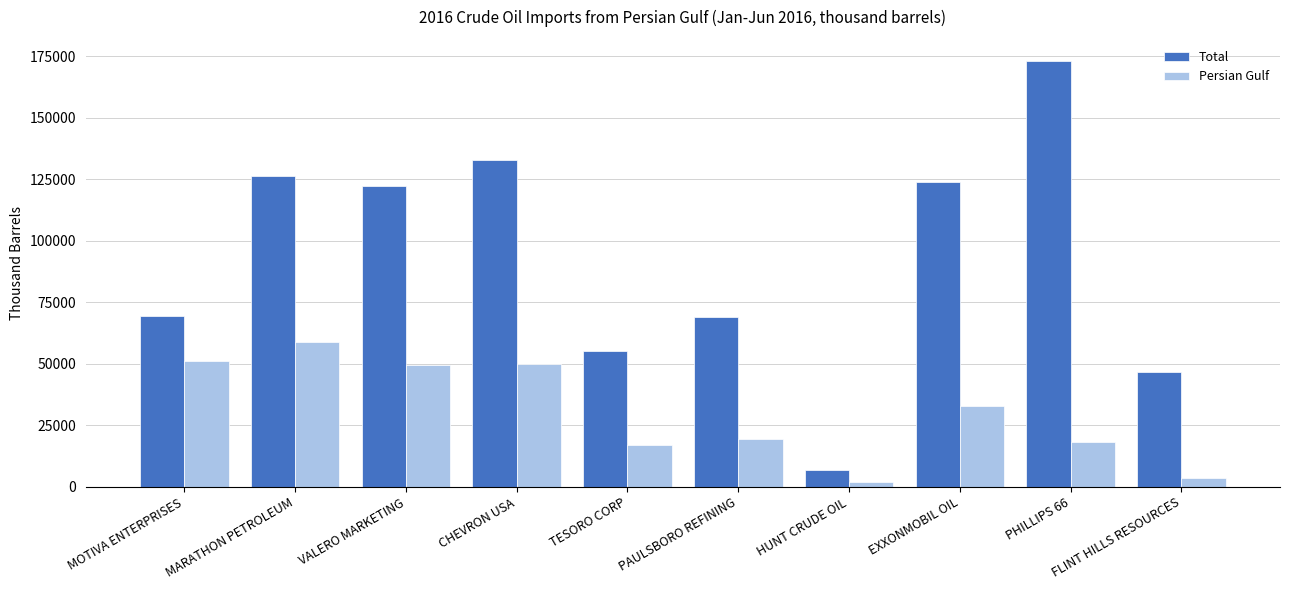

What is the label of the 1st bar from the left?

MOTIVA ENTERPRISES